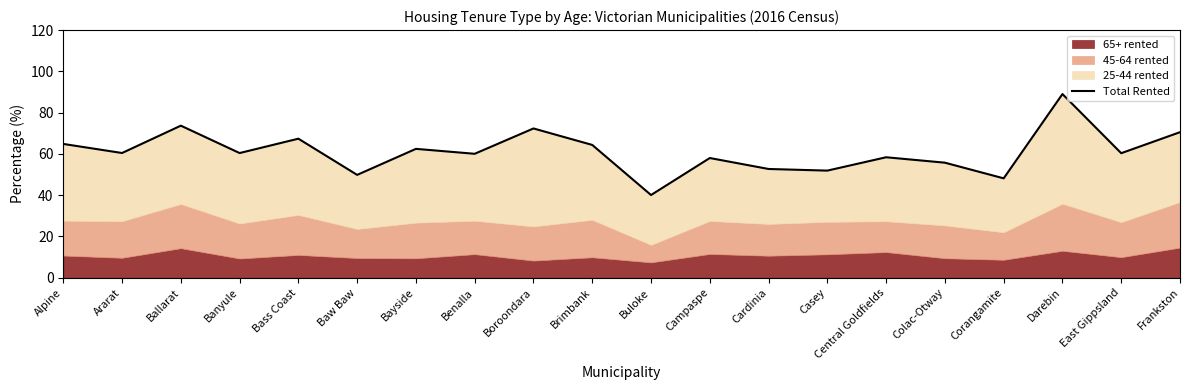

Which has a higher value, East Gippsland or Ararat?

Ararat